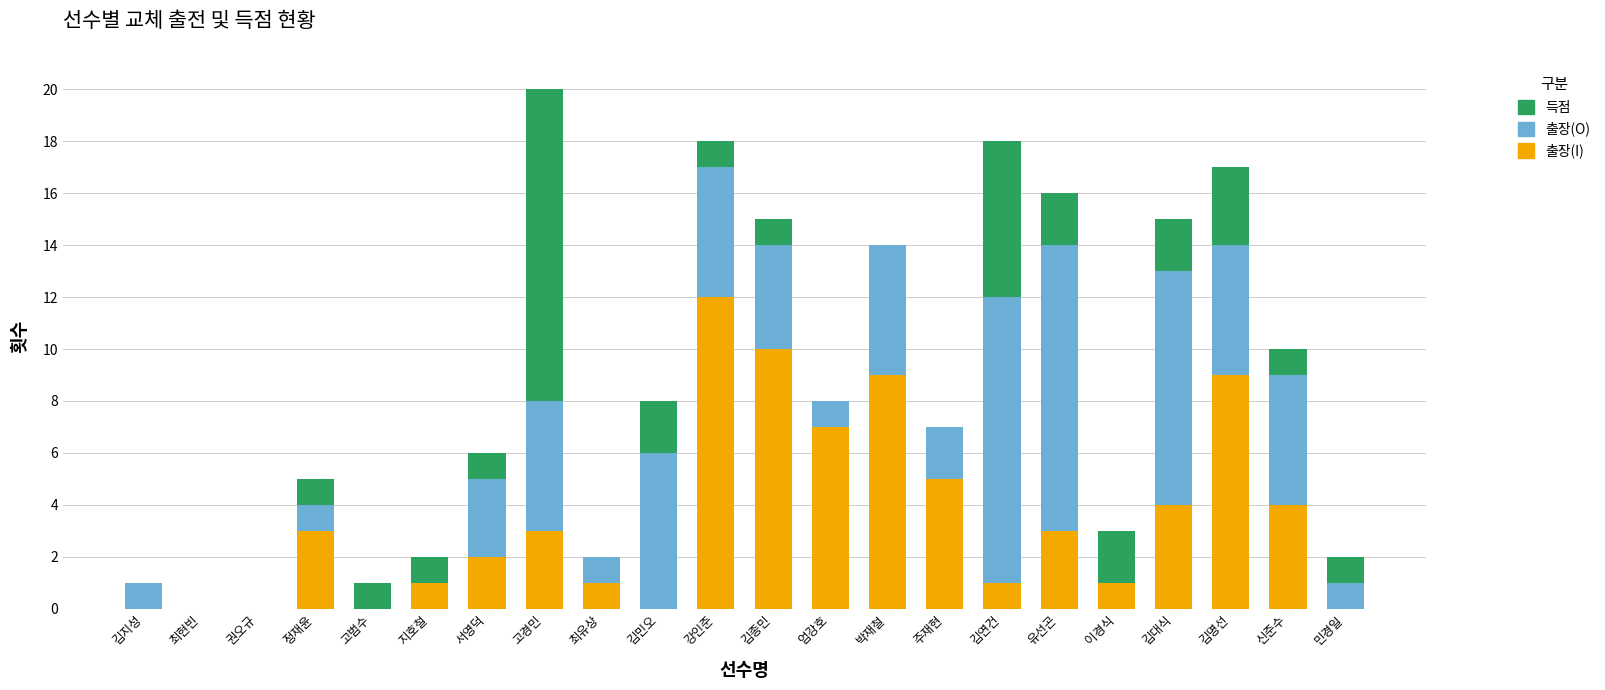

How many data points does each series have?

22